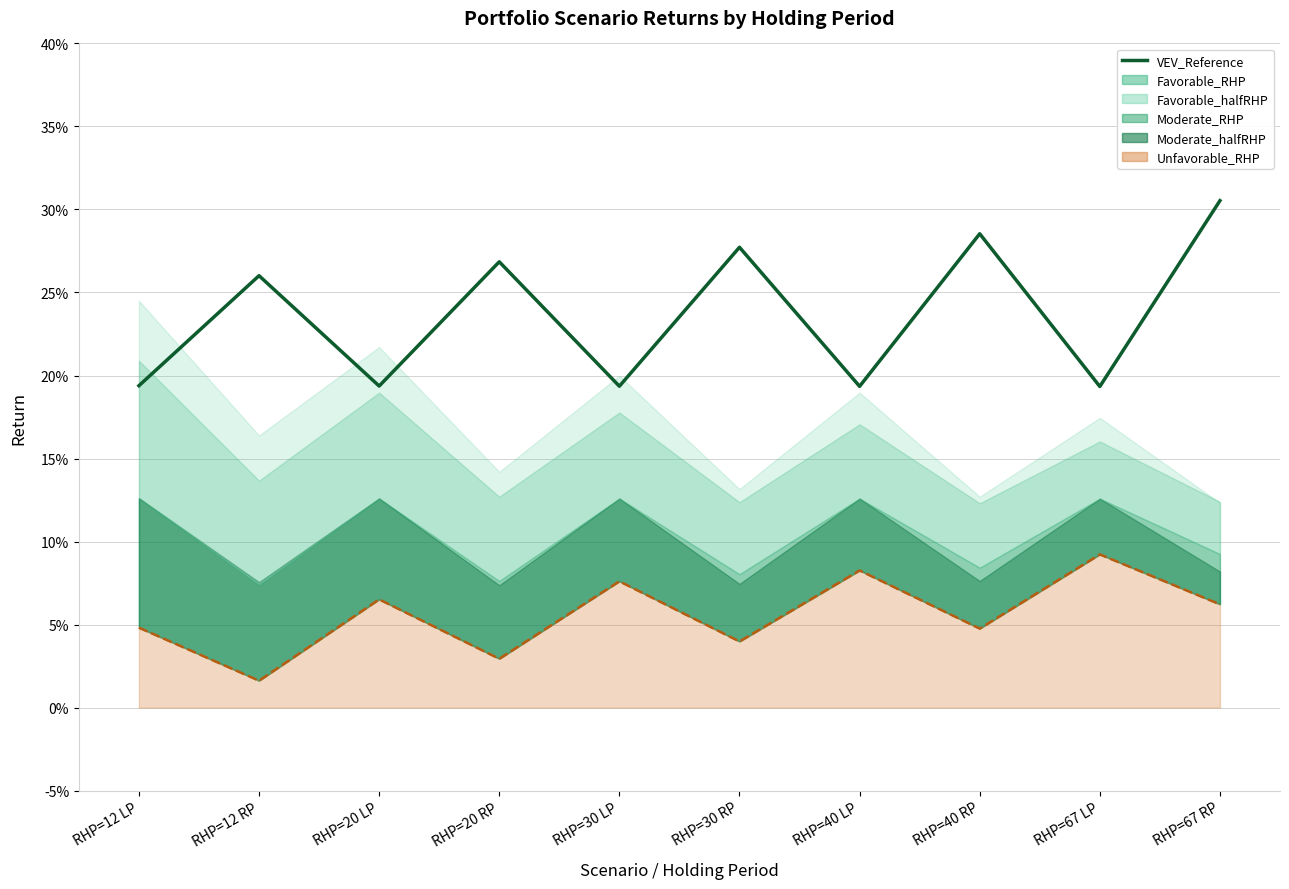

The chart shows a value of 0.2 at RHP=30 RP. True or false?

False